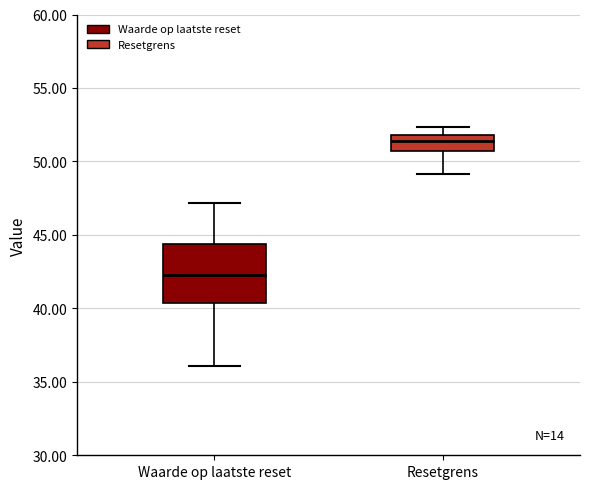

Comparing the boxes themselves (not the whiskers), which one is the tallest?

Waarde op laatste reset